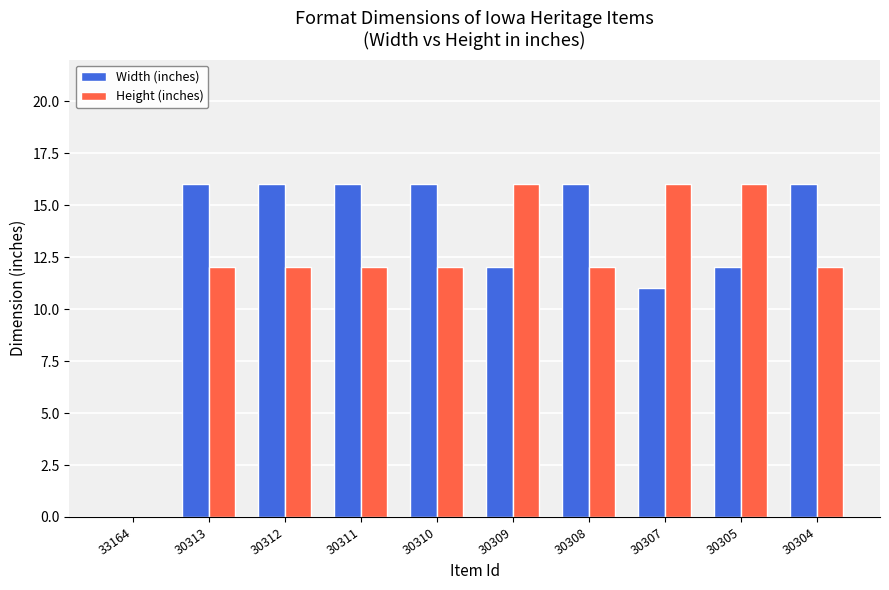

Reading left to right, extract all data points from this chart.

Width (inches): 0	16	16	16	16	12	16	11	12	16
Height (inches): 0	12	12	12	12	16	12	16	16	12